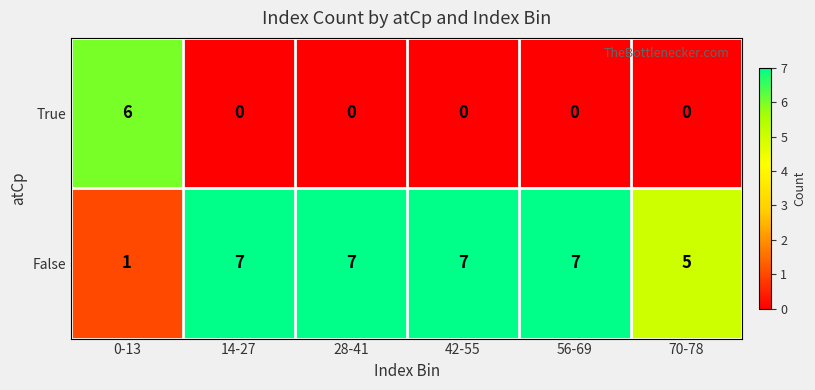

What is the spread (max minus min) of values at 56-69?

7